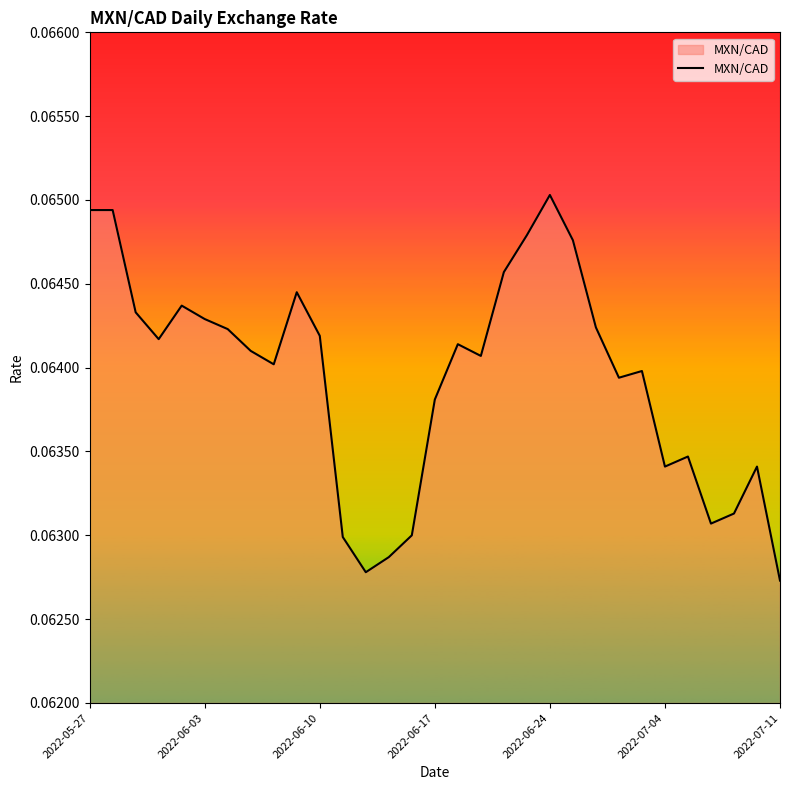

Does the chart display data point markers on the line(s)?

No